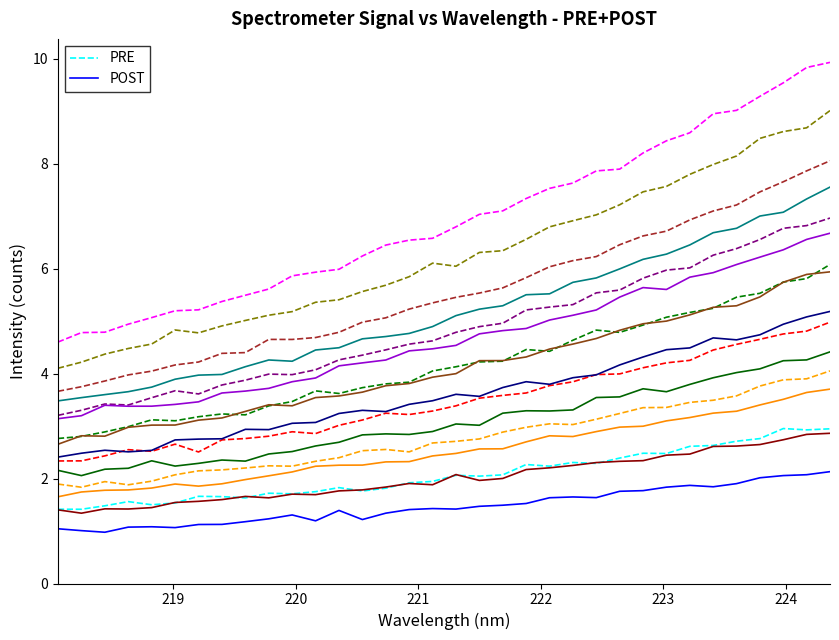

What is the lowest value of the POST series?

1.0